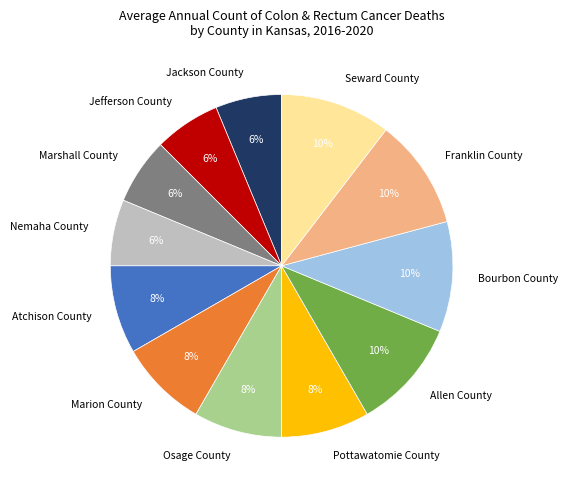

To the nearest percent, what is the difference between the largest and smallest slice percentages?

4%